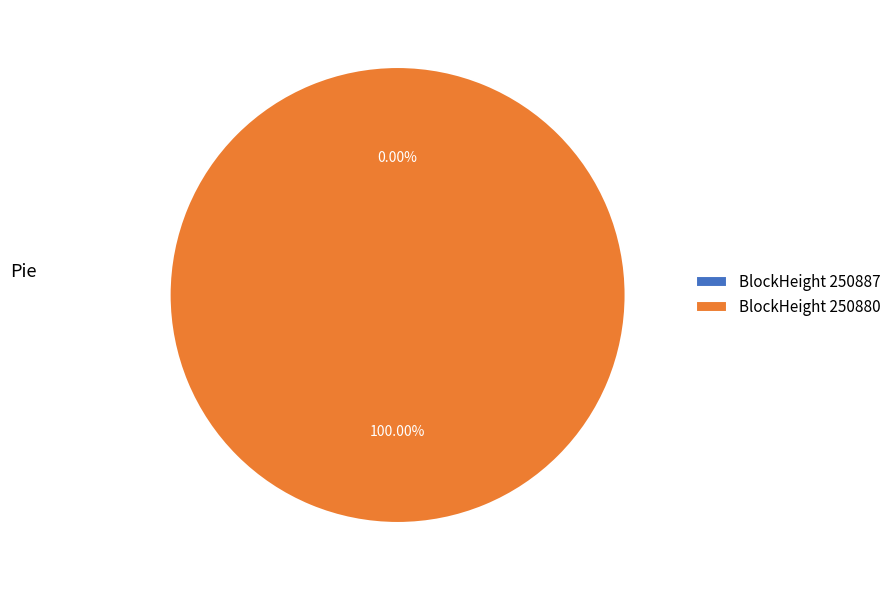

The 250887 slice represents 14% of the pie. True or false?

False